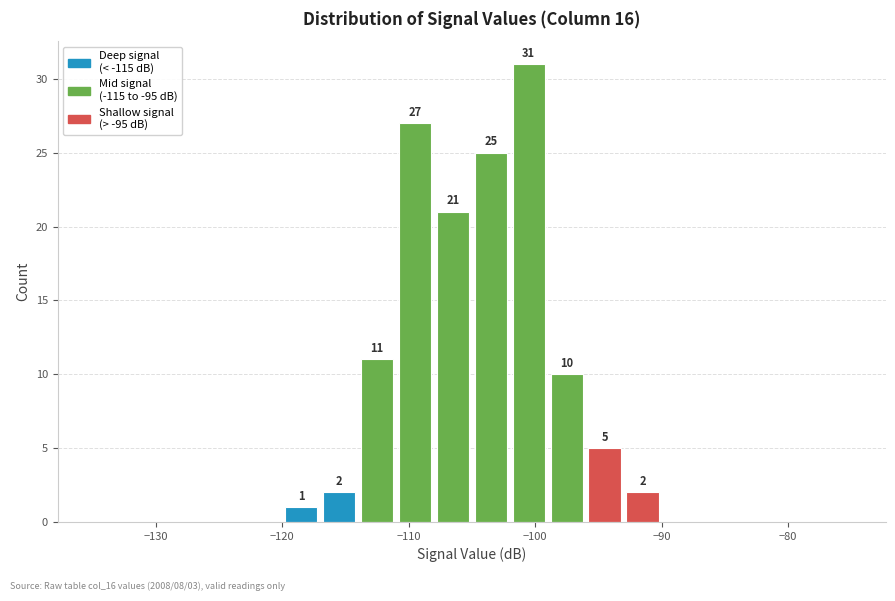

Around what value on the x-axis is the tallest bar? Give the approximate position of its centre, as read against the axis.

-100